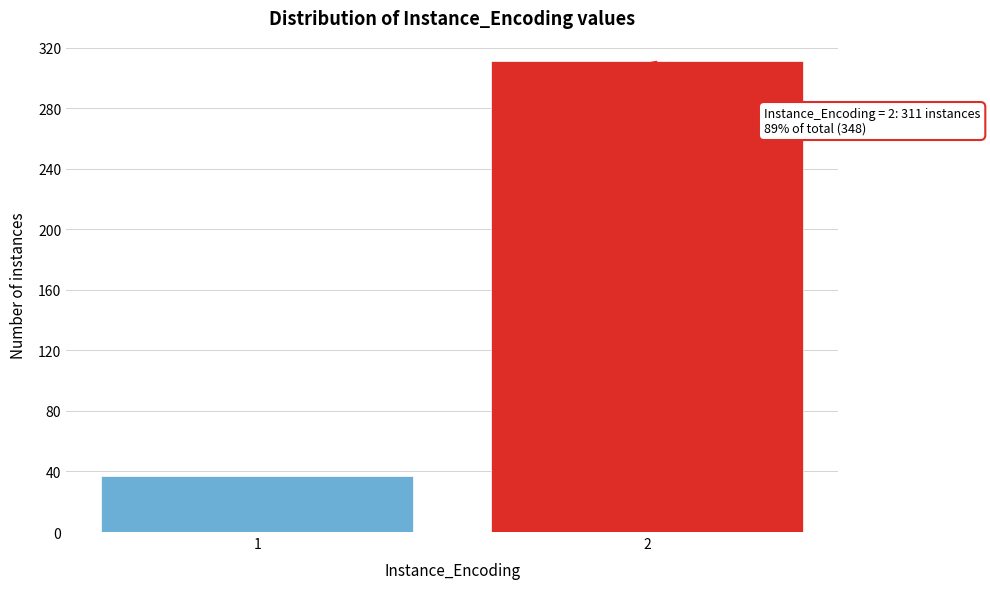

Reading left to right, extract all data points from this chart.

1=37	2=311